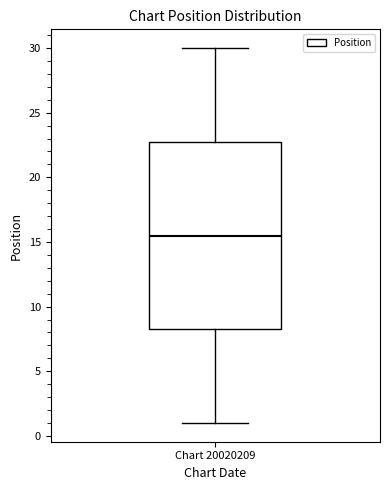

Transcribe this box plot: give where the median line is, the range the box spans, and where the two whiskers end, as read against the y-axis. The values are not printed on the chart, so give them approximately, as read against the axis.

median 15.5, box 8.5 to 23.0, whiskers 1.0 to 30.0